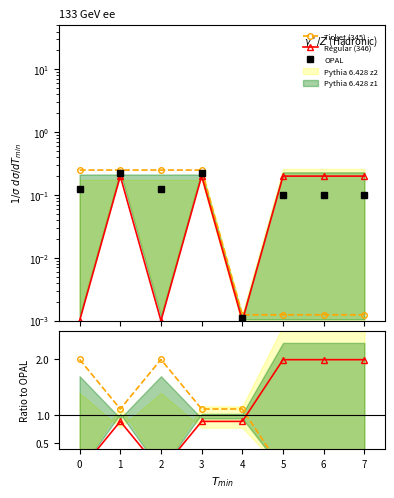

How many distinct data groups are displayed?

5